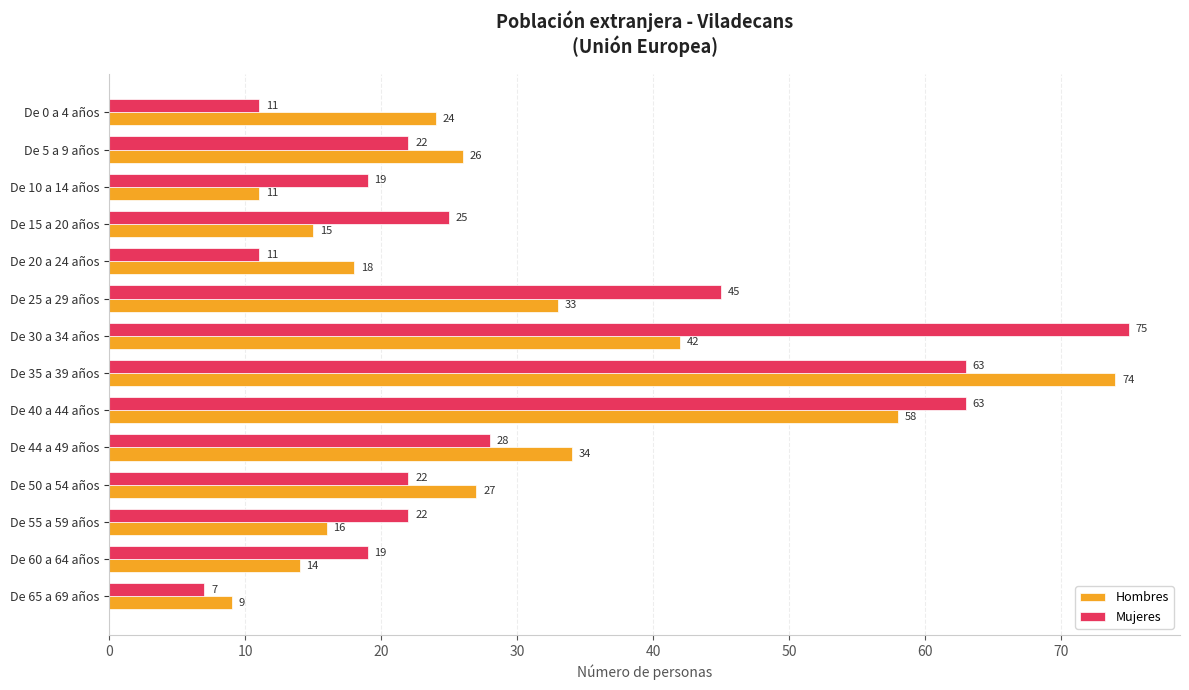

What is the approximate value of Mujeres at De 35 a 39 años, to the nearest 10?

60